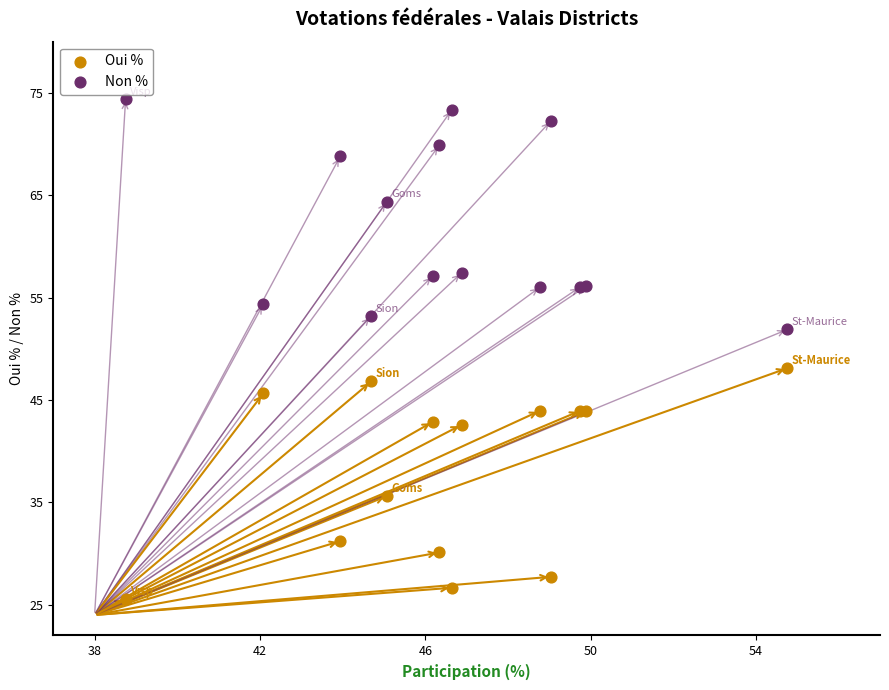

What are all the series names shown in the legend?

Oui %, Non %